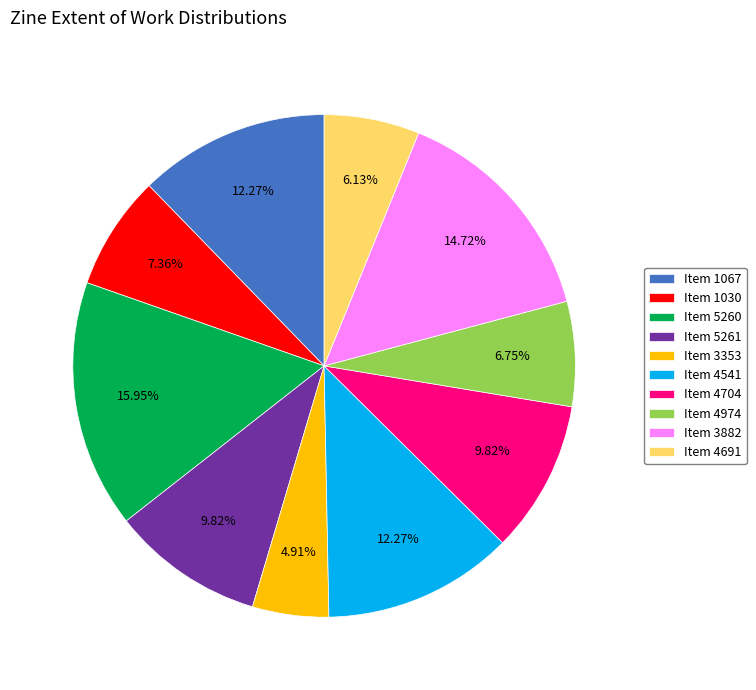

Is the sum of Item 4704 and Item 4691 greater than half?

No